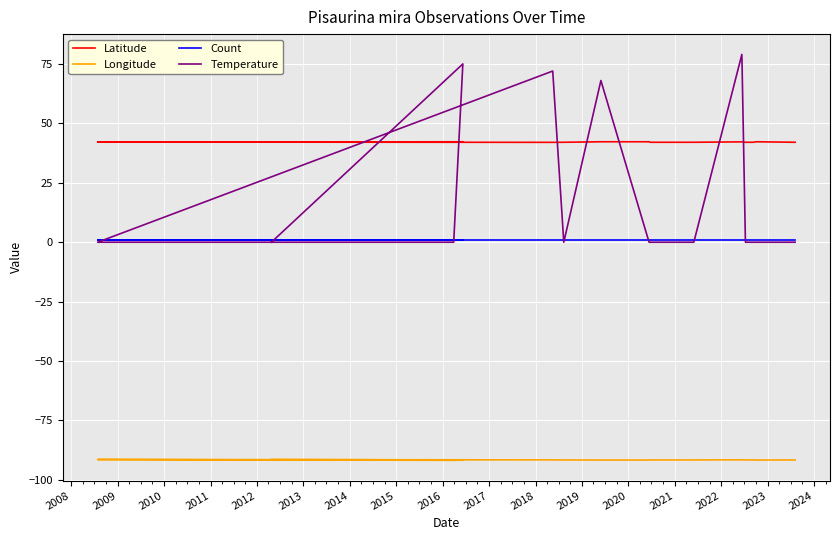

Rank the series by their maximum value, from highest to lowest.

Temperature, Latitude, Count, Longitude